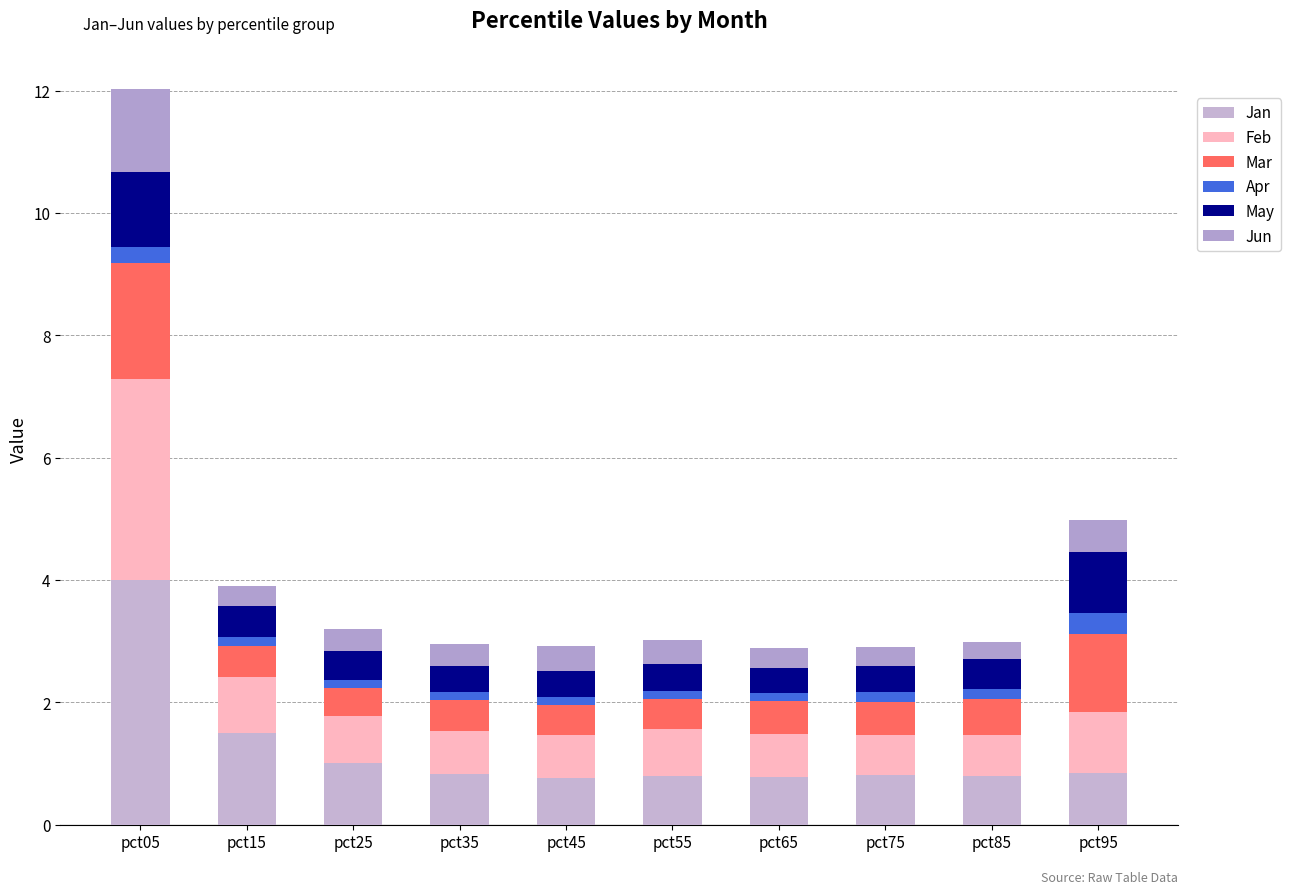

How many series are shown in this chart?

6